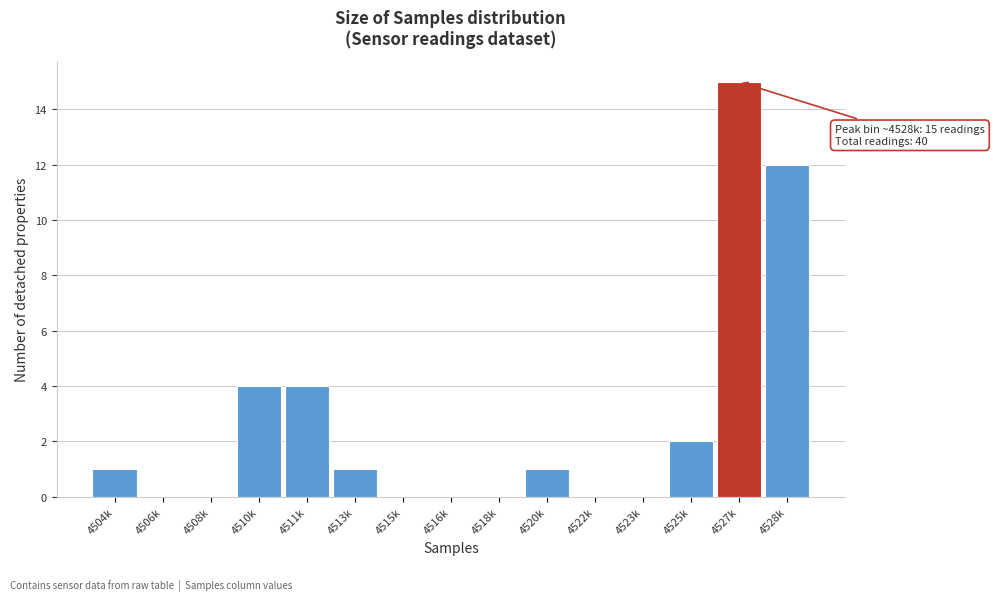

Reading left to right, extract all data points from this chart.

4504k=1	4506k=0	4508k=0	4510k=4	4511k=4	4513k=1	4515k=0	4516k=0	4518k=0	4520k=1	4522k=0	4523k=0	4525k=2	4527k=15	4528k=12